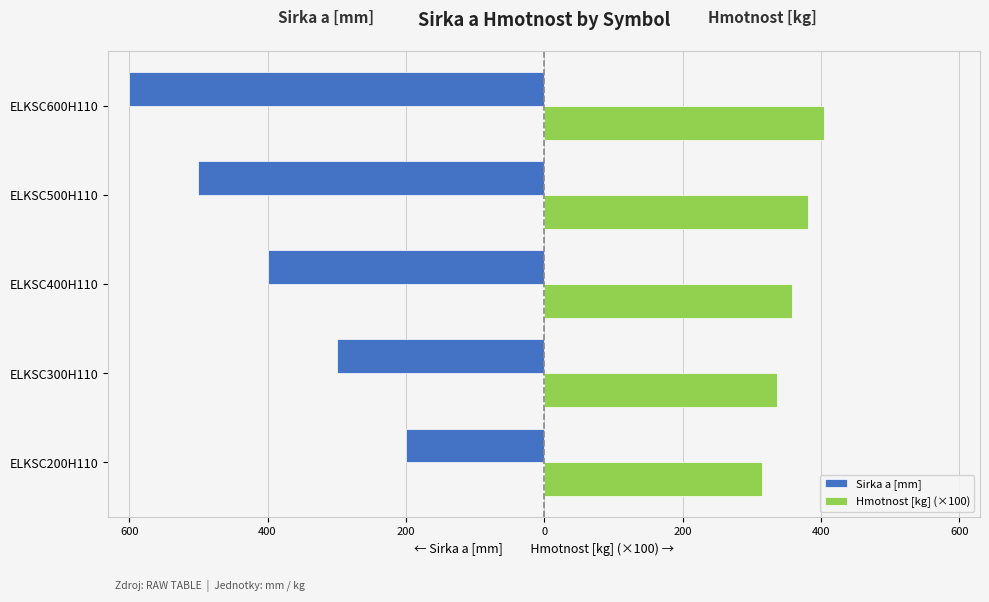

What are all the series names shown in the legend?

Sirka a [mm], Hmotnost [kg] (×100)